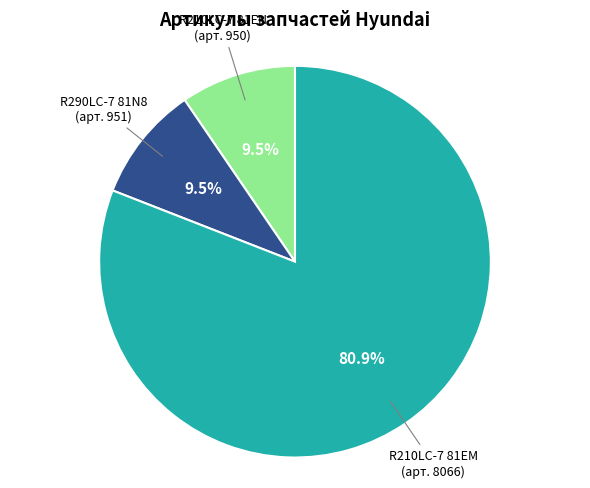

How many segments does this pie chart have?

3